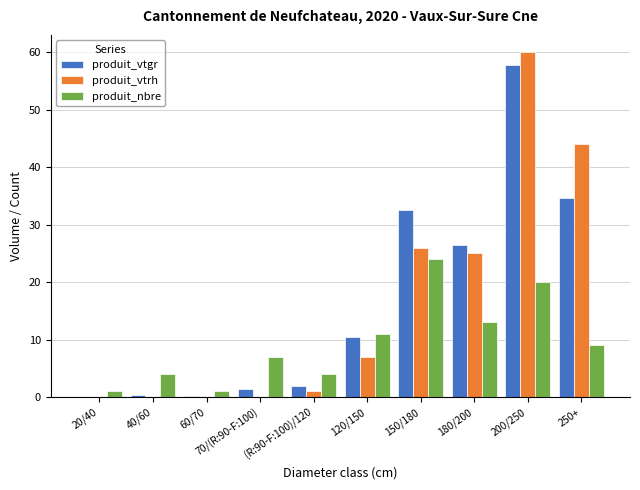

Which category has the highest value across all series?

200/250